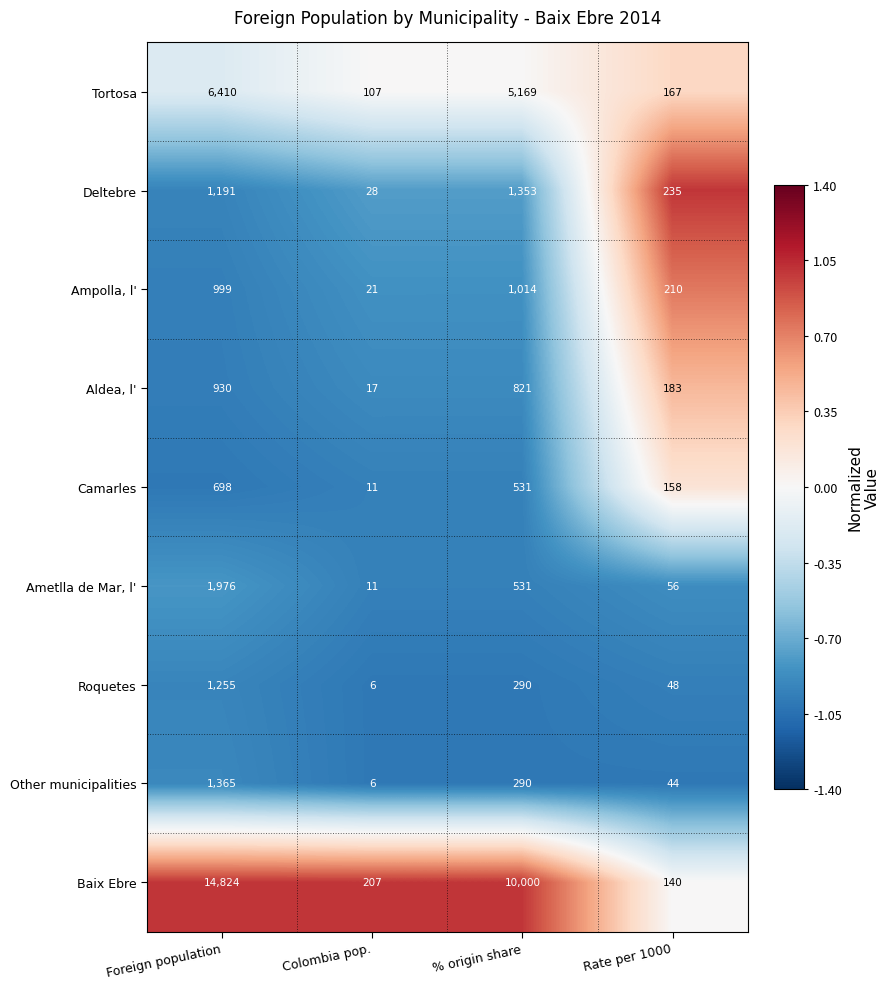

Which series has the largest range (max minus min)?

Baix Ebre